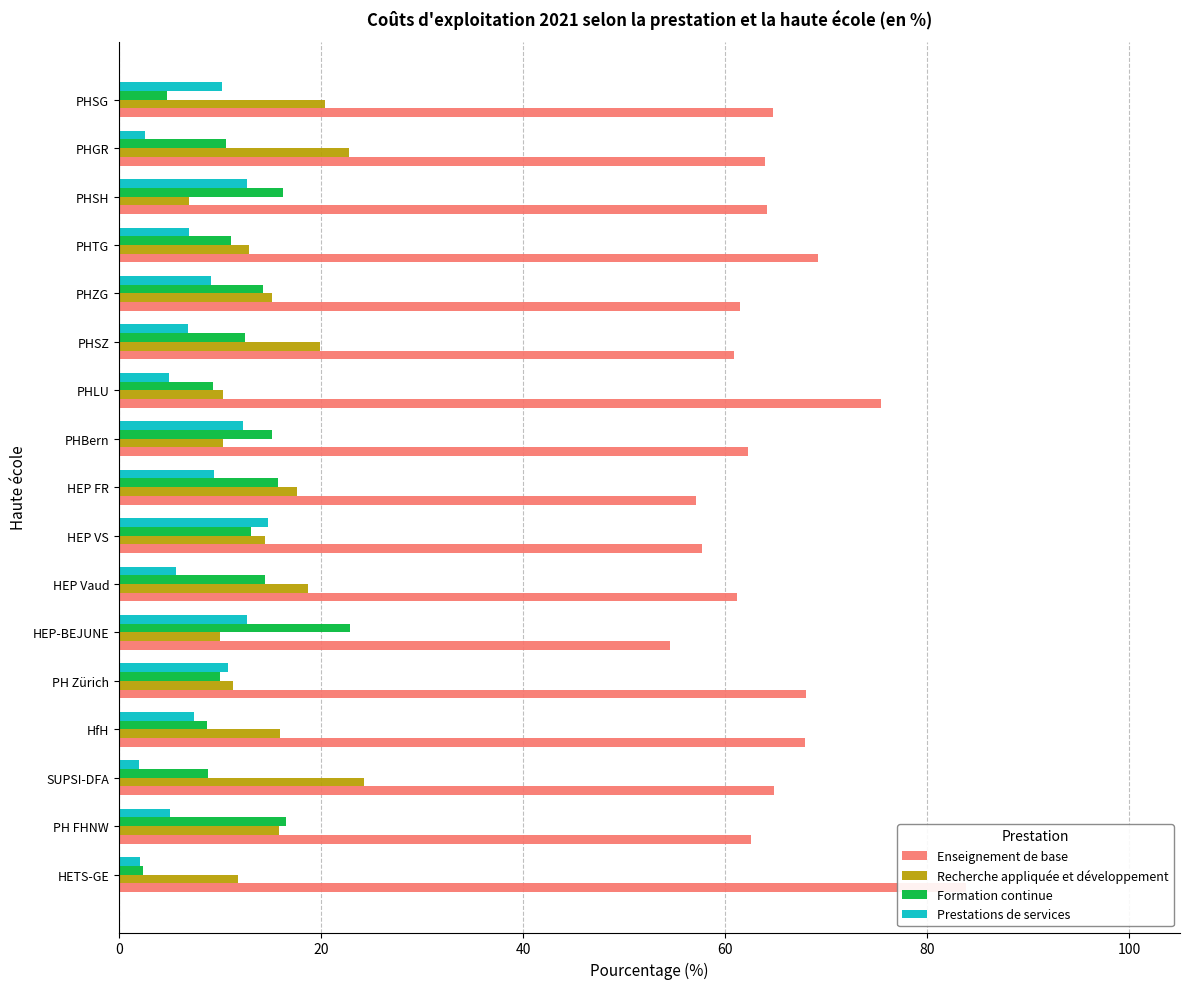

The value of Recherche appliquée et développement at SUPSI-DFA is 7.3. True or false?

False